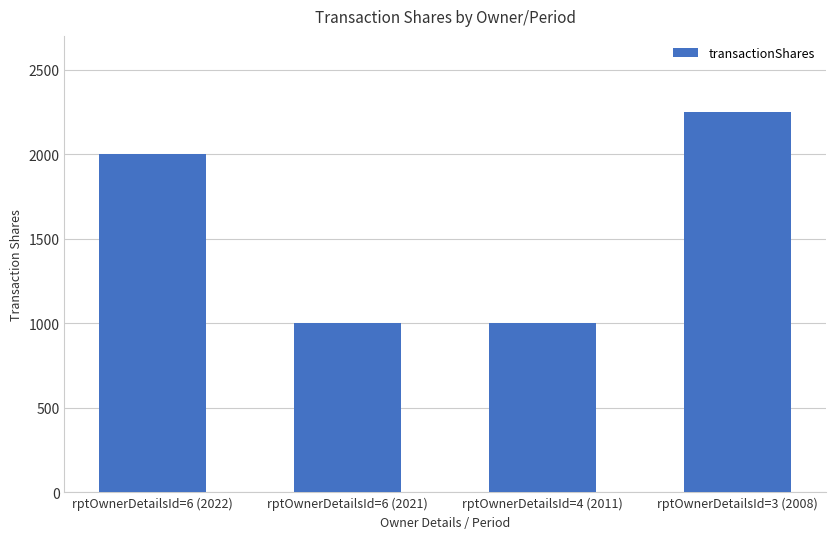

What is the difference between the maximum and minimum values?

1250